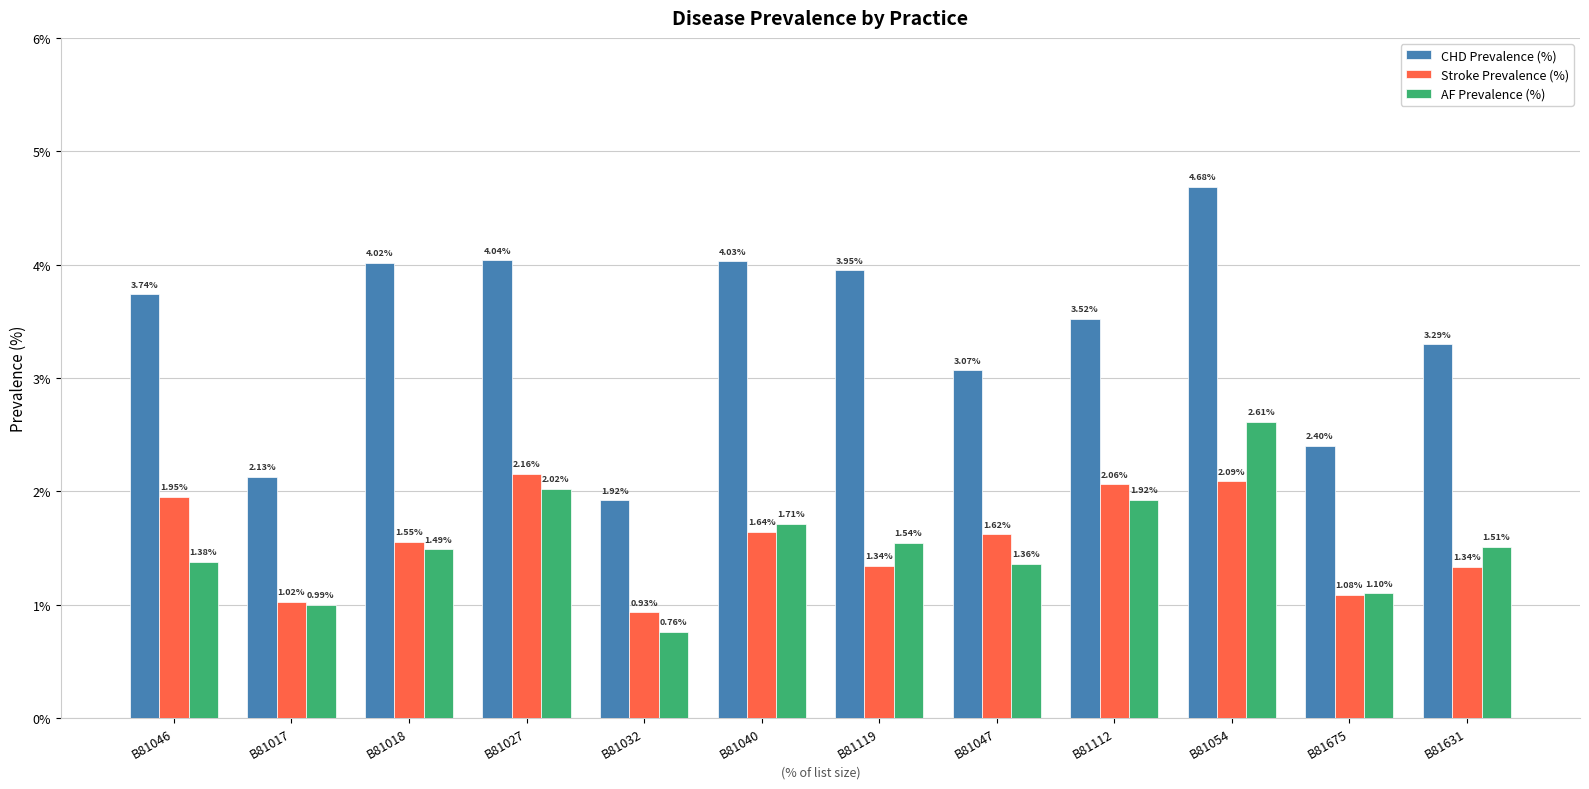

At B81046, list the series in order from largest to smallest.

CHD Prevalence (%), Stroke Prevalence (%), AF Prevalence (%)